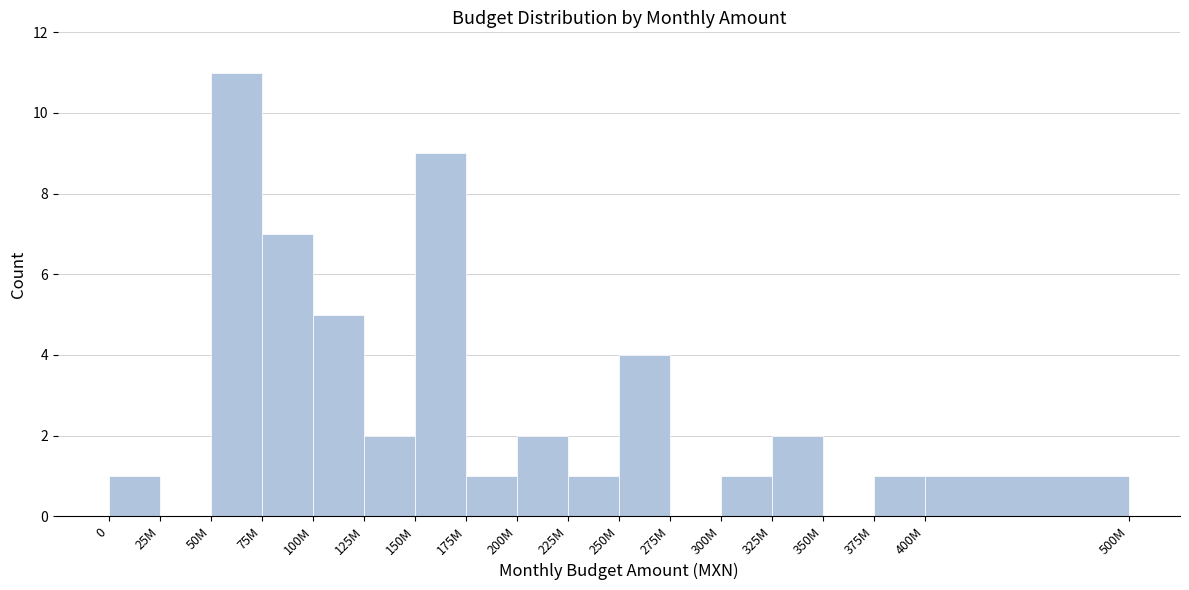

Reading right to left, extract all data points from this chart.

400M=1	375M=1	350M=0	325M=2	300M=1	275M=0	250M=4	225M=1	200M=2	175M=1	150M=9	125M=2	100M=5	75M=7	50M=11	25M=0	0=1